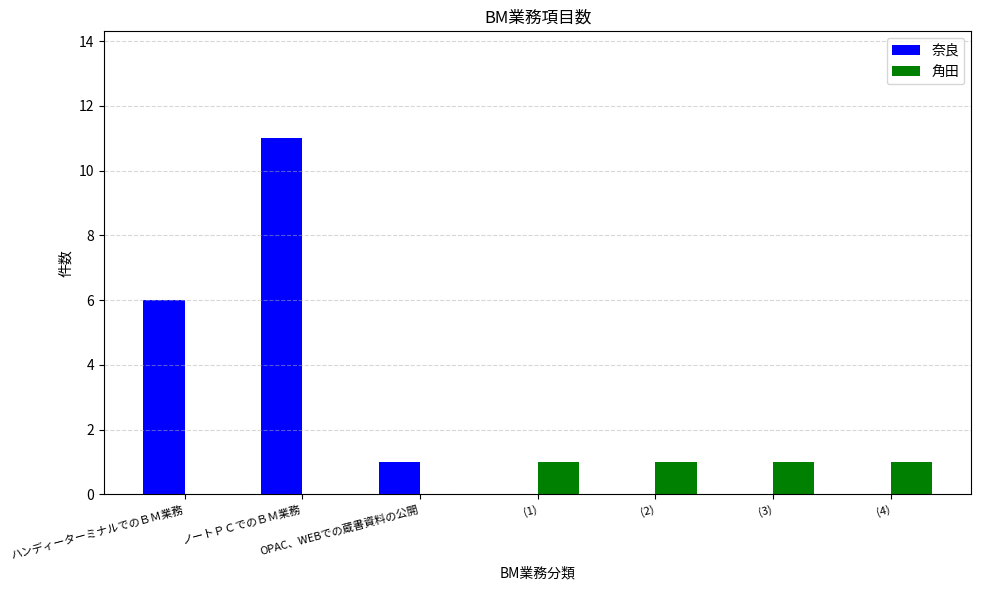

At which category is the sum across all series the highest?

ノートＰＣでのＢＭ業務